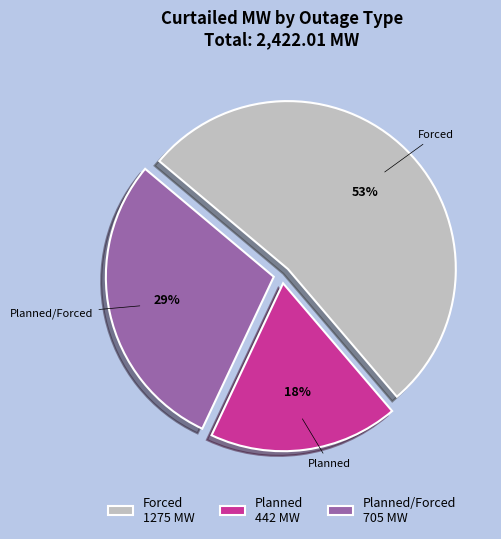

Is it true that Planned/Forced is 20% of the pie?

False